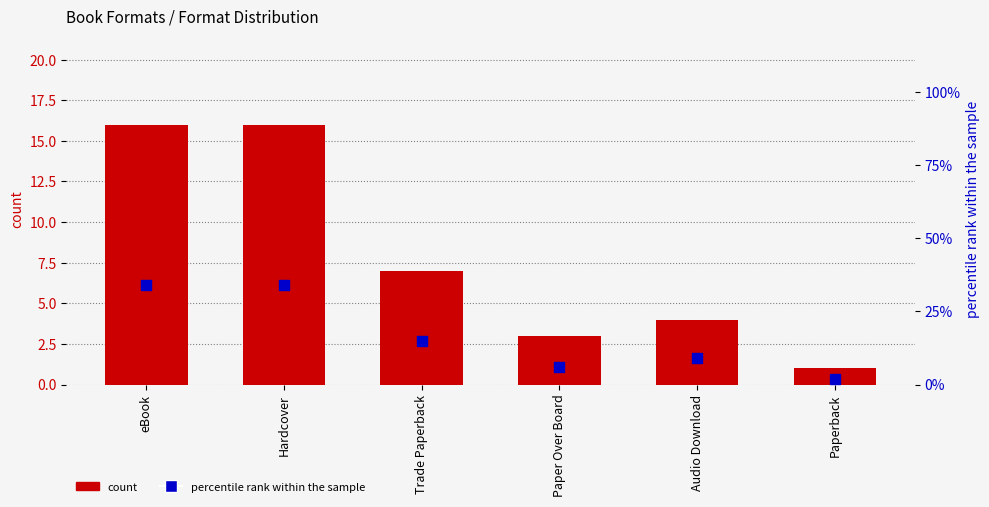

What are all the series names shown in the legend?

count, percentile rank within the sample